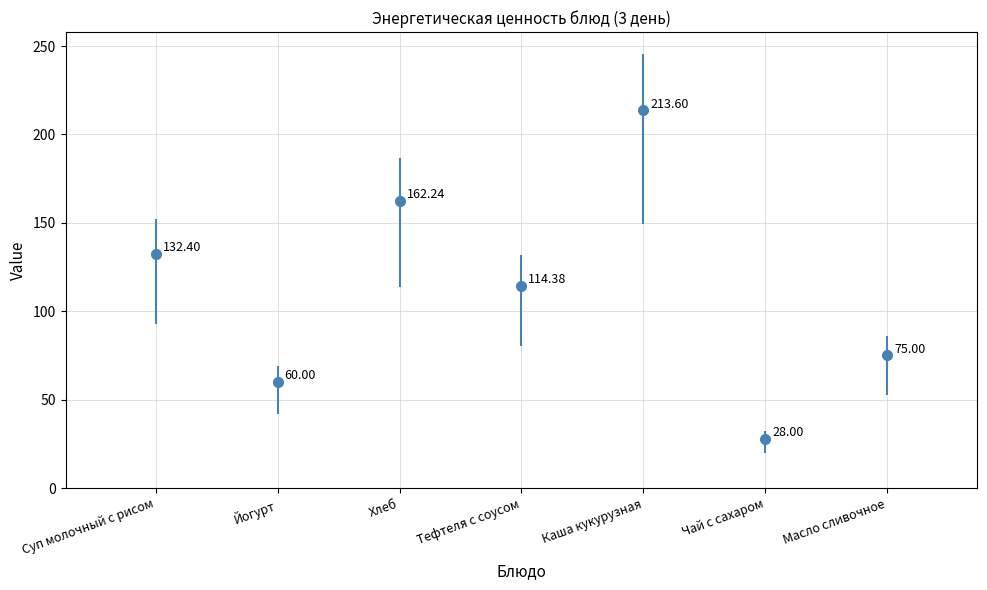

What is the difference between the maximum and second lowest values?

153.6